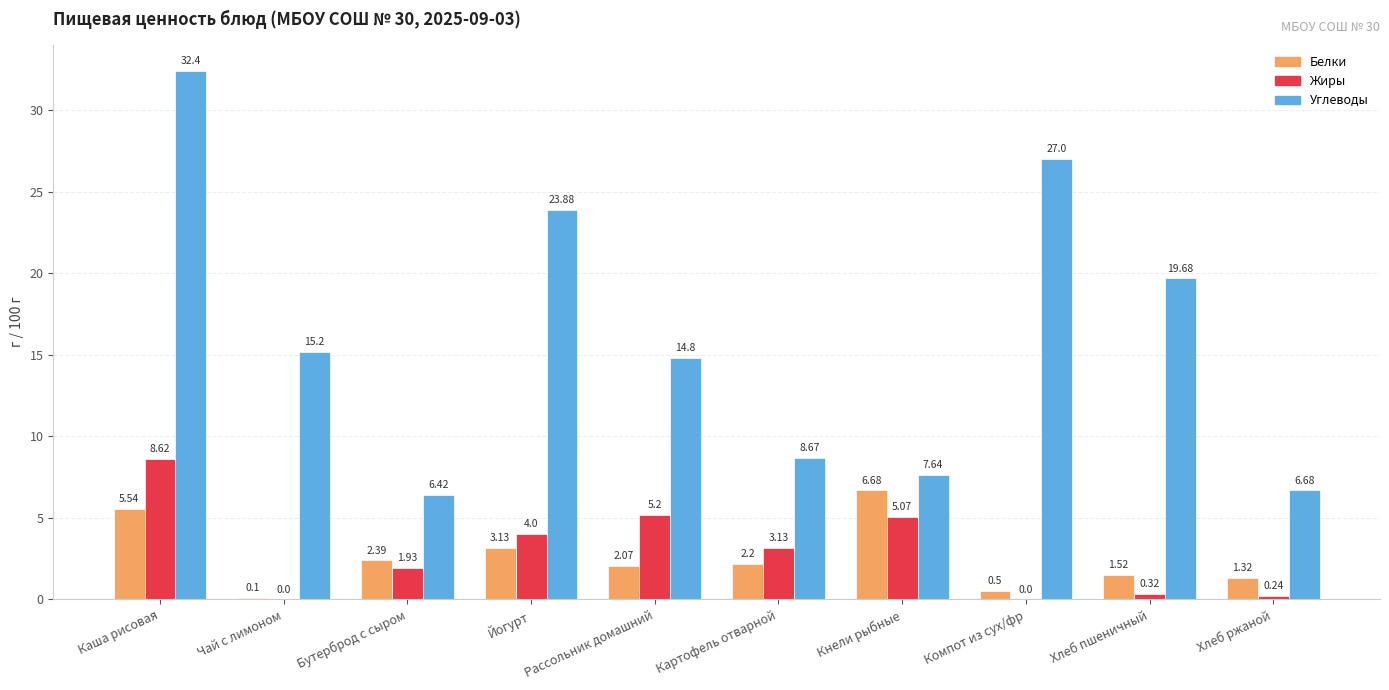

At which label is Жиры closest to 4?

Йогурт